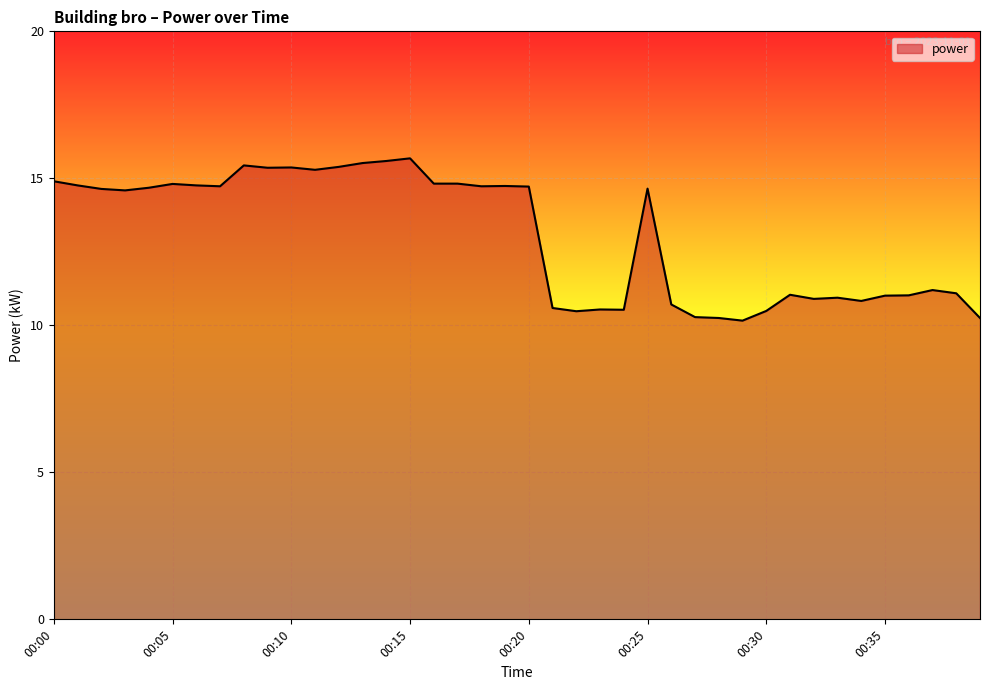

What is the difference between the maximum and minimum values?

5.5